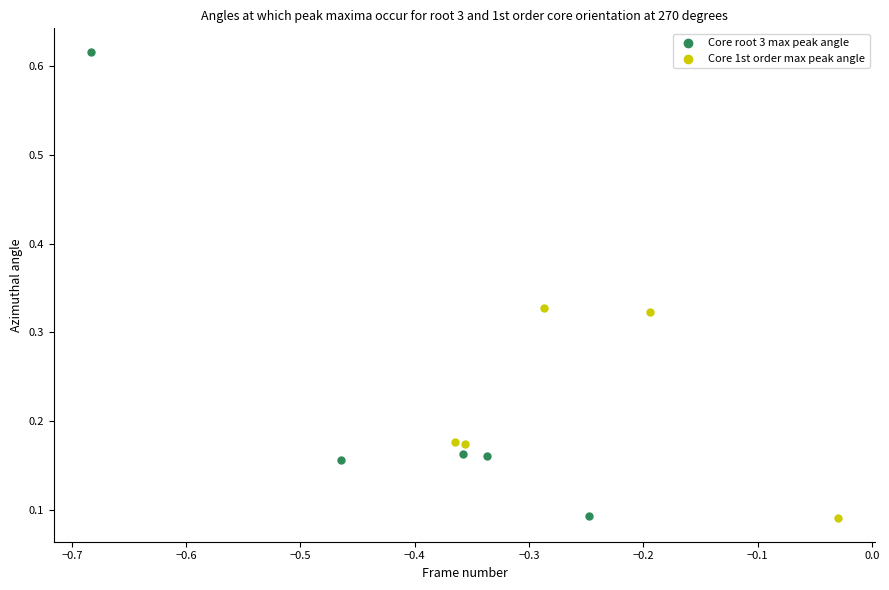

Which series has the largest Y range (max minus min)?

Core root 3 max peak angle